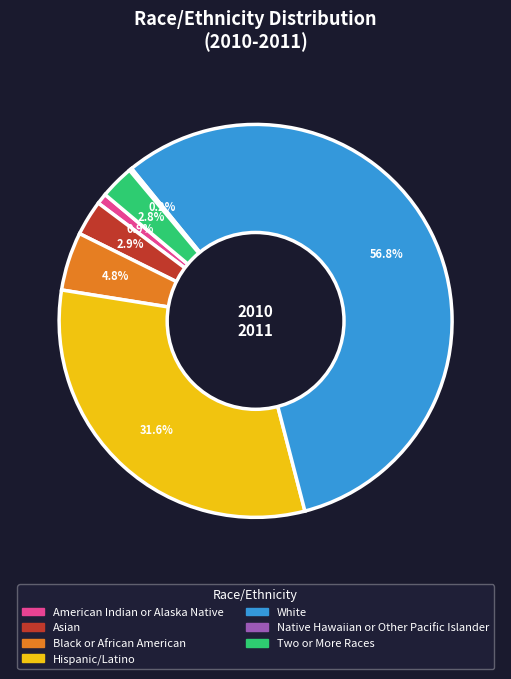

Is the sum of Two or More Races and White greater than half?

Yes